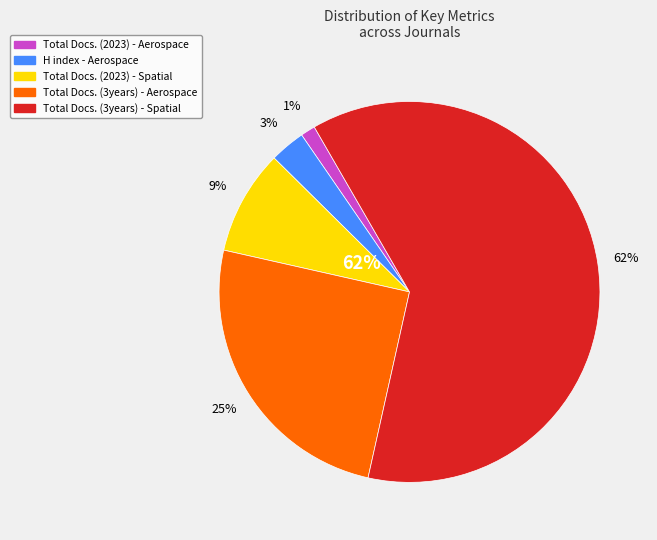

How many segments does this pie chart have?

5